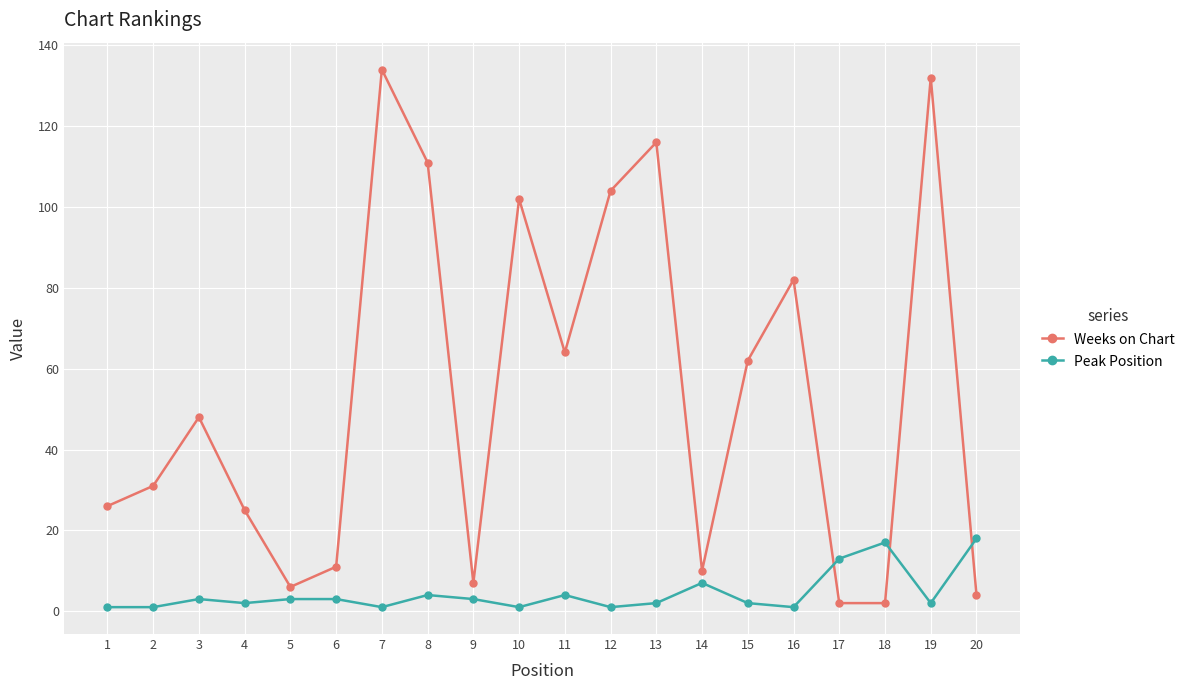

Reading left to right, what are all the values shown in this chart?

Weeks on Chart: 1=26	2=31	3=48	4=25	5=6	6=11	7=134	8=111	9=7	10=102	11=64	12=104	13=116	14=10	15=62	16=82	17=2	18=2	19=132	20=4
Peak Position: 1=1	2=1	3=3	4=2	5=3	6=3	7=1	8=4	9=3	10=1	11=4	12=1	13=2	14=7	15=2	16=1	17=13	18=17	19=2	20=18